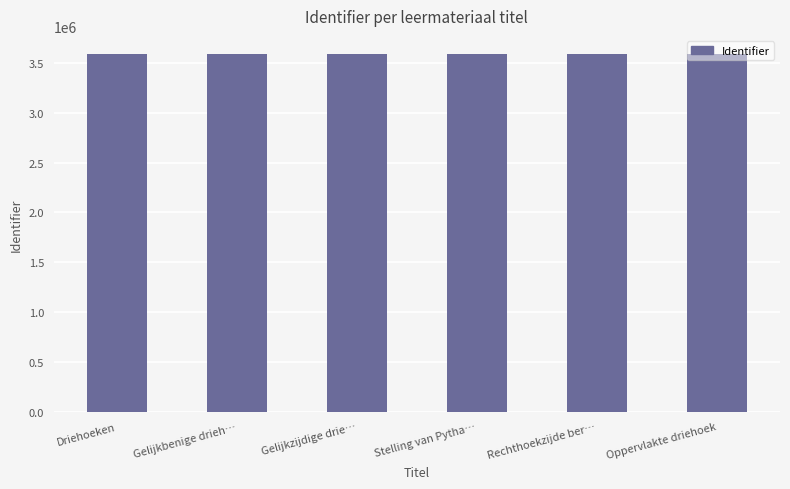

Approximately how many times larger is the value at Gelijkzijdige drie… compared to Gelijkbenige drieh…?

1.0